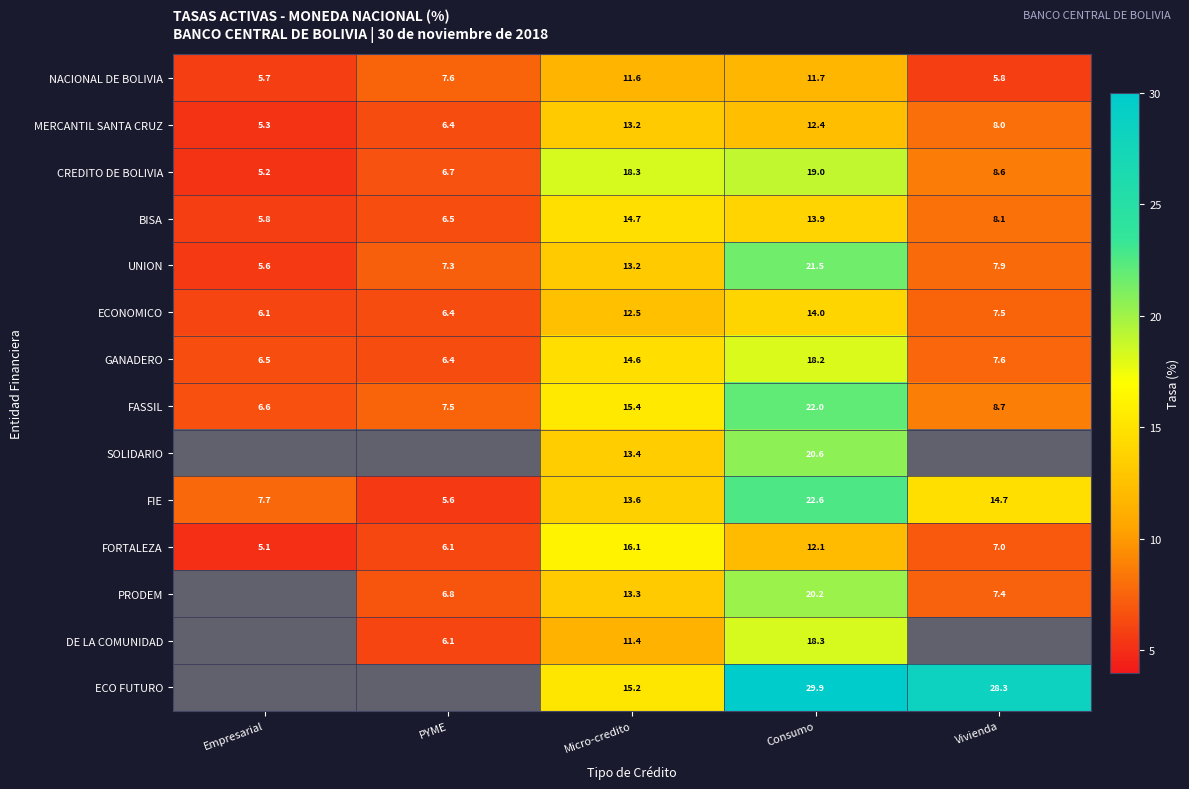

What is the difference between the highest and lowest values at Micro-credito?

6.9